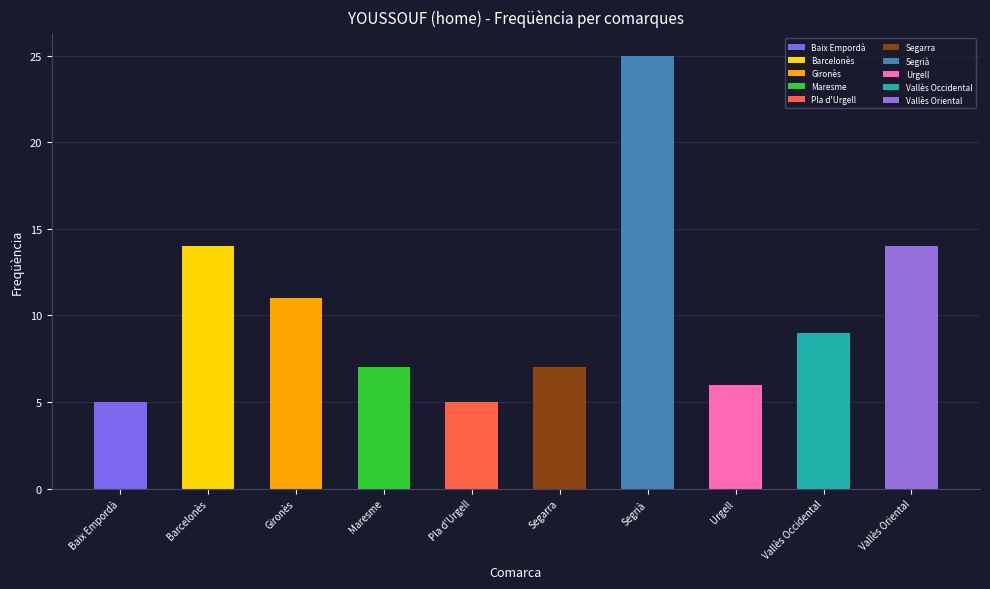

List the labels in order of value, largest first.

Segrià, Barcelonès, Vallès Oriental, Gironès, Vallès Occidental, Maresme, Segarra, Urgell, Baix Empordà, Pla d'Urgell